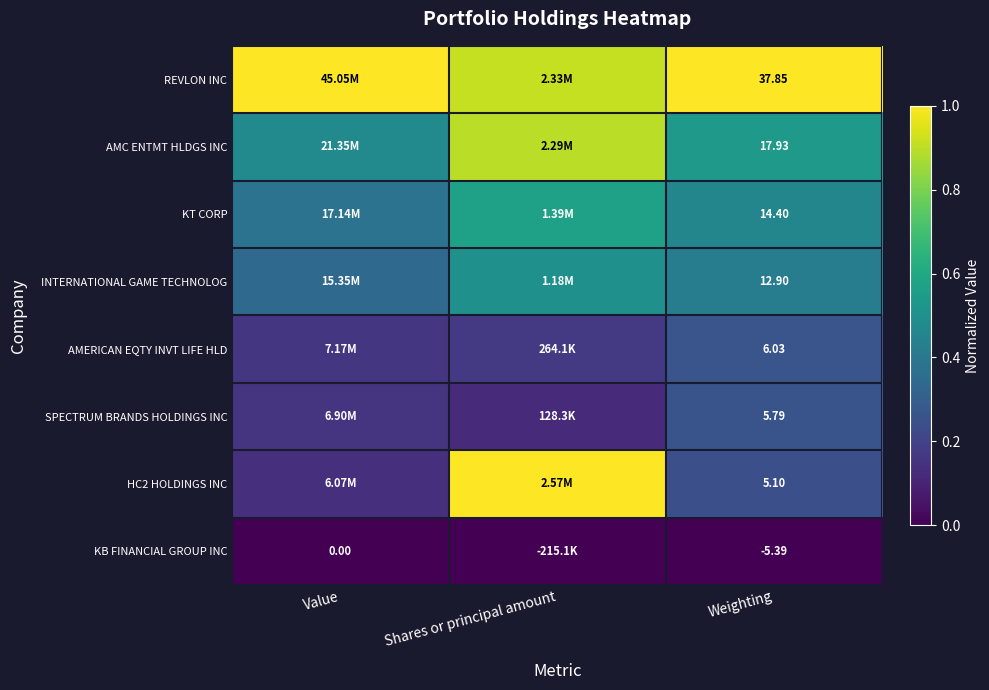

Rank the series at Weighting from highest to lowest value.

REVLON INC, AMC ENTMT HLDGS INC, KT CORP, INTERNATIONAL GAME TECHNOLOG, AMERICAN EQTY INVT LIFE HLD, SPECTRUM BRANDS HOLDINGS INC, HC2 HOLDINGS INC, KB FINANCIAL GROUP INC